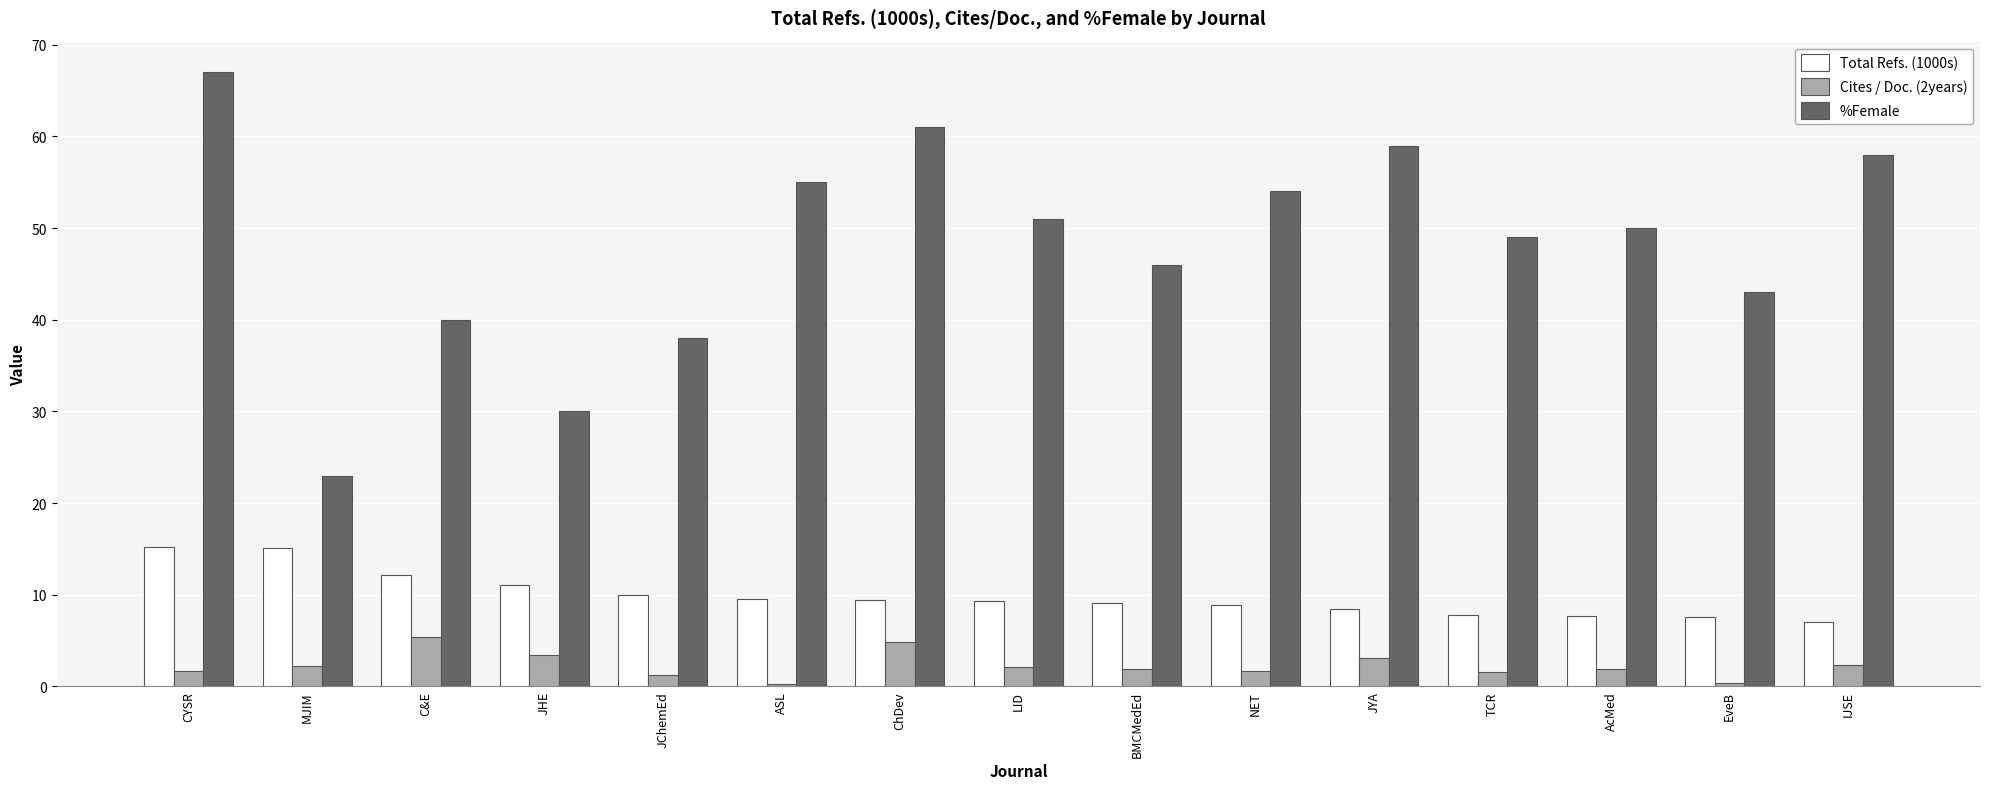

How many groups of bars are there?

15